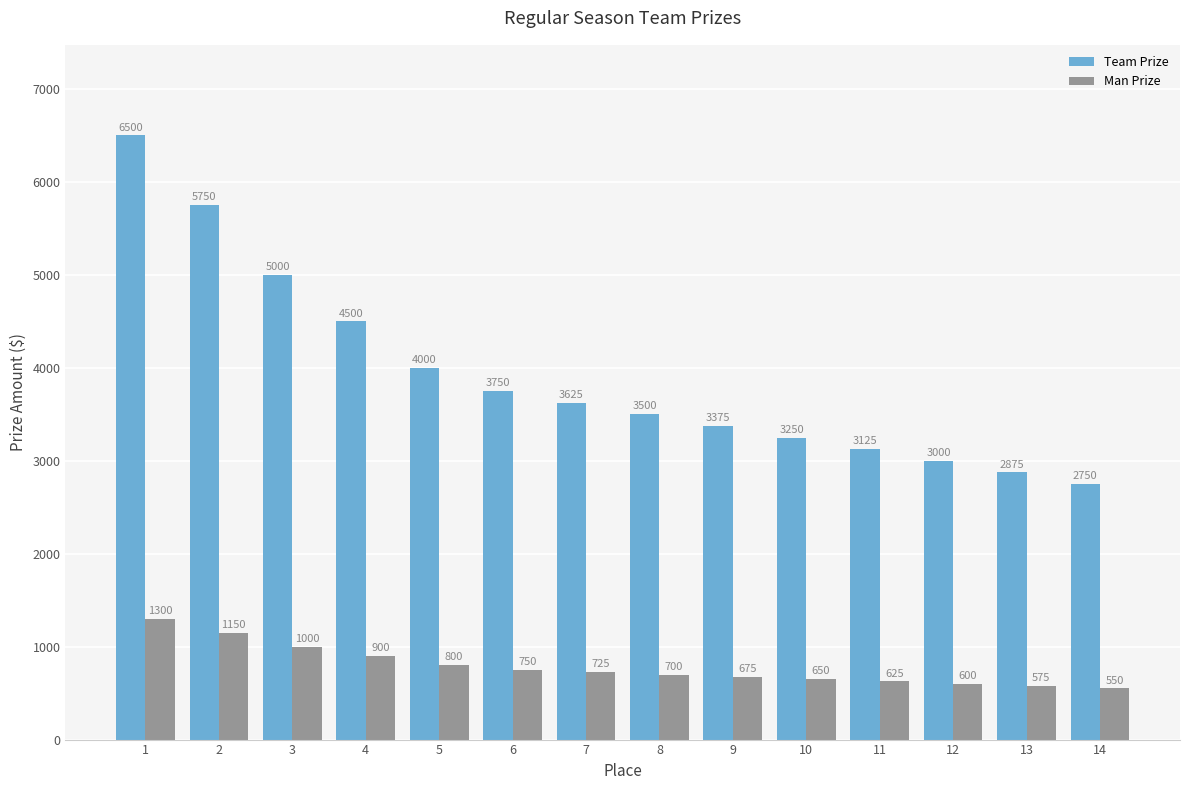

Rank the series at 10 from highest to lowest value.

Team Prize, Man Prize